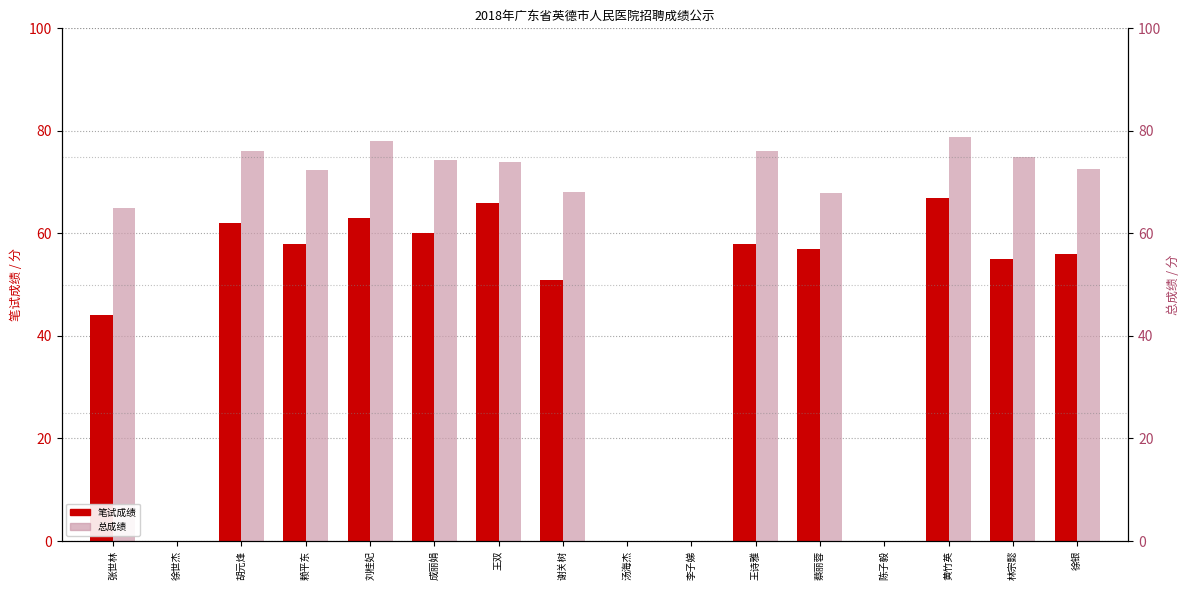

Reading left to right, transcribe all the data shown in this chart.

笔试成绩: 44.0	0.0	62.0	58.0	63.0	60.0	66.0	51.0	0.0	0.0	58.0	57.0	0.0	67.0	55.0	56.0
总成绩: 64.9	0.0	76.1	72.3	77.9	74.3	73.9	68.0	0.0	0.0	76.1	67.9	0.0	78.8	75.0	72.6